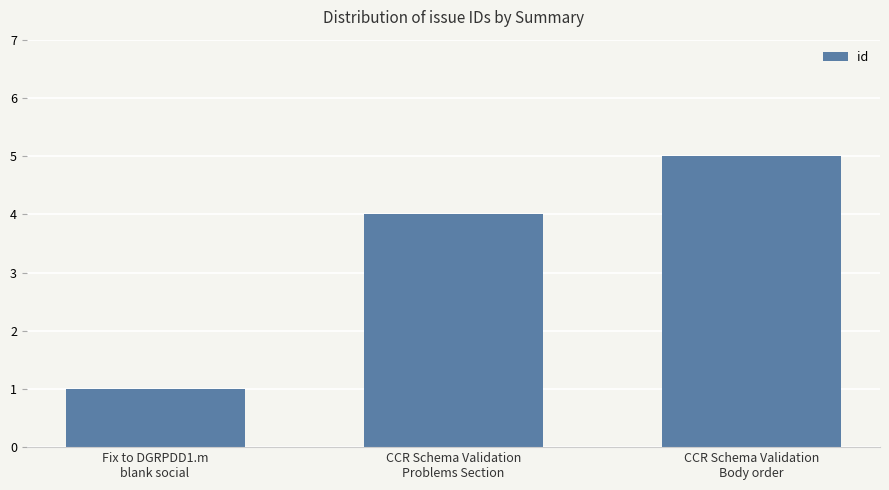

Which category has the lowest value across all series?

Fix to DGRPDD1.m
blank social